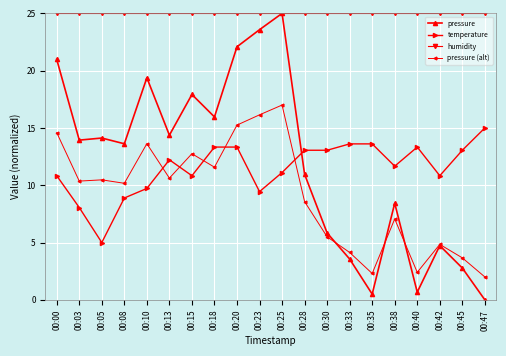

True or false: pressure (alt) has more than 2 interior local peaks.

True